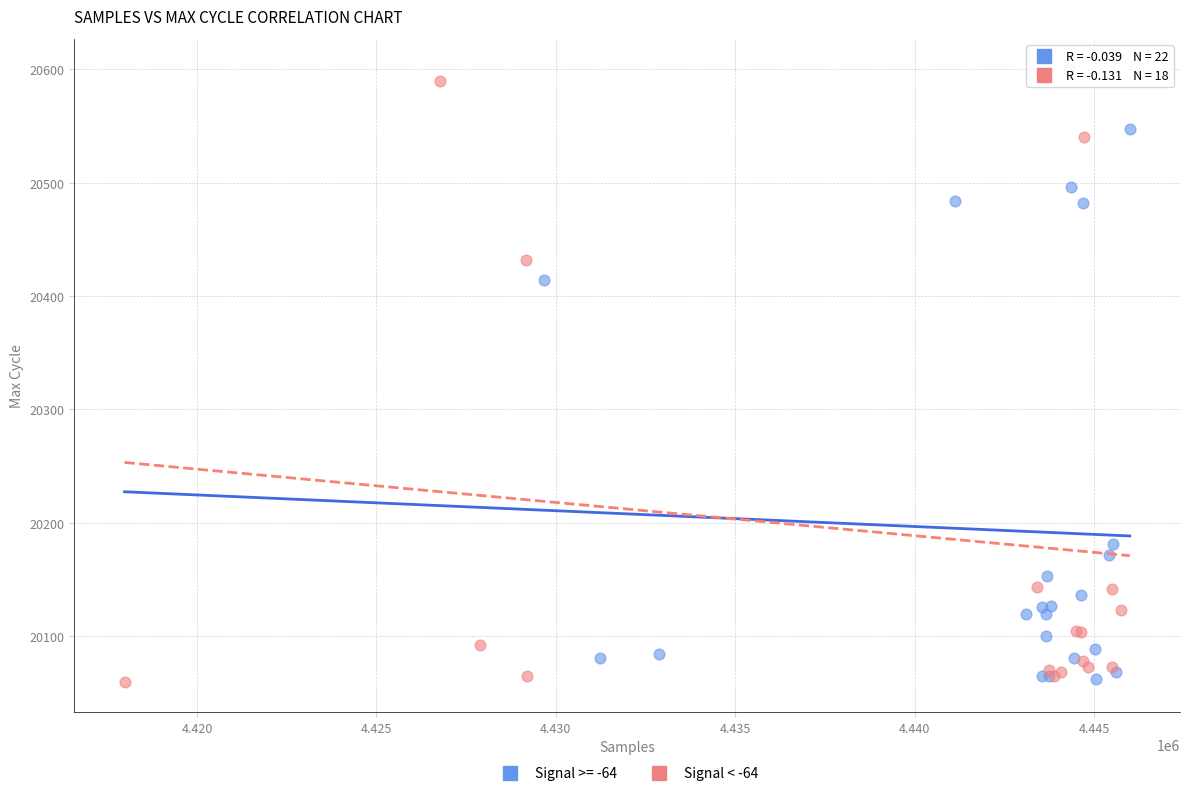

Which series reaches the maximum Y coordinate?

Signal < -64